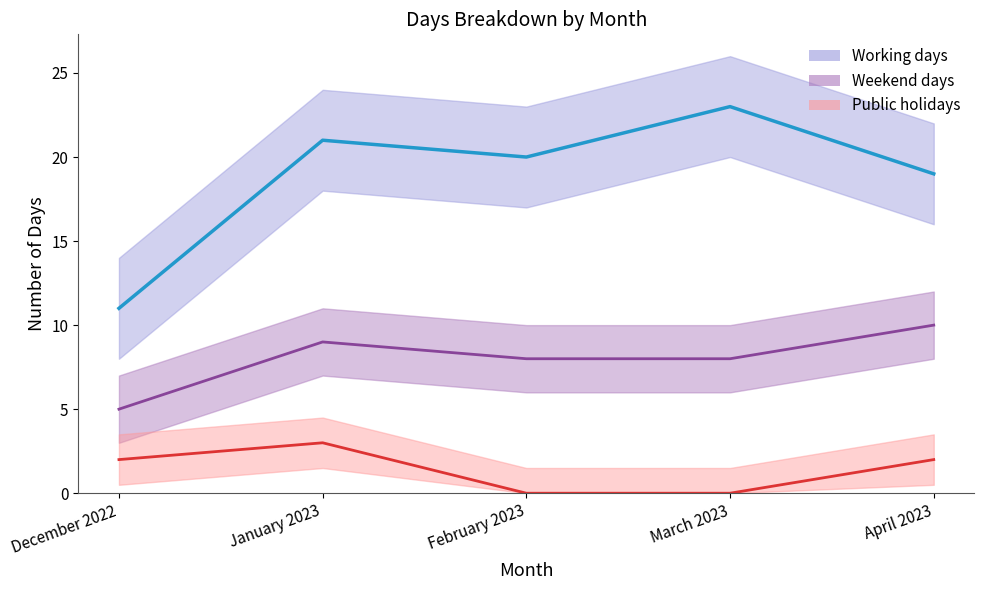

Is the value of Working days line at April 2023 greater than the value of Weekend days line at February 2023?

Yes